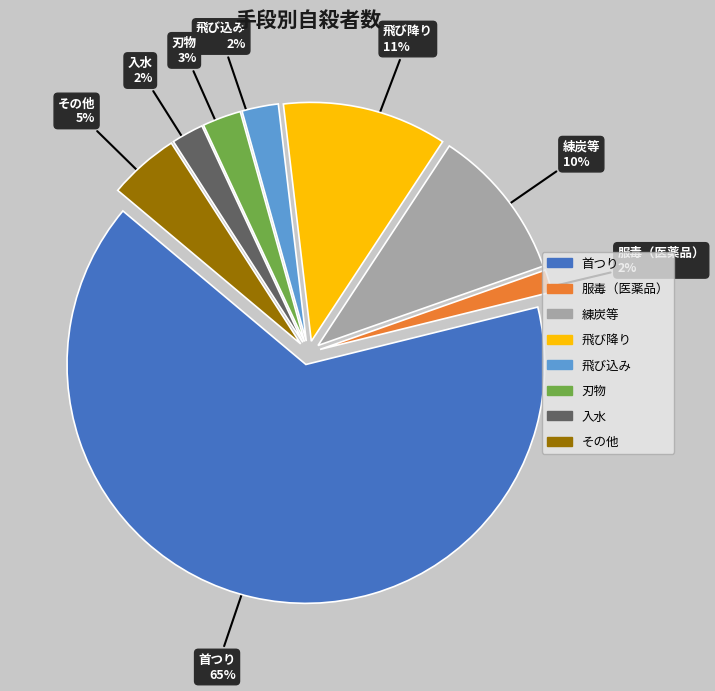

To the nearest percent, what is the difference between the largest and smallest slice percentages?

63%